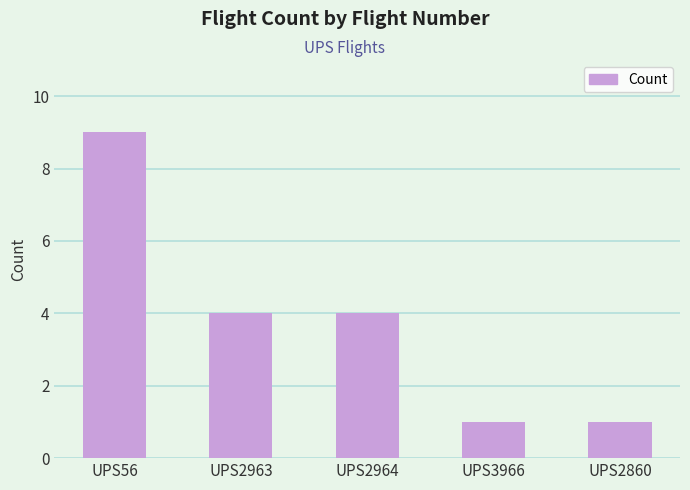

Approximately how many times larger is the value at UPS56 compared to UPS2963?

2.2